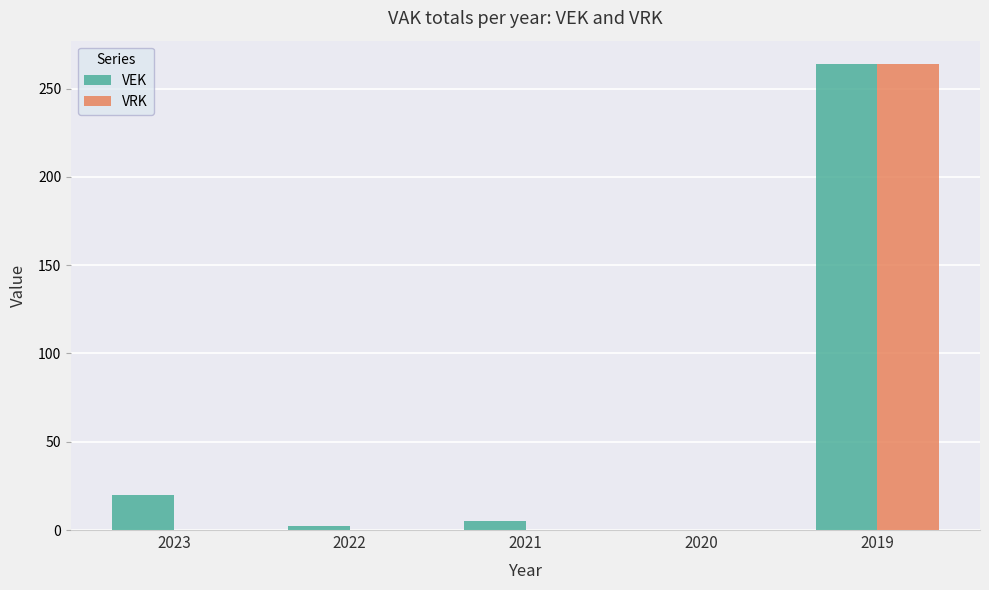

Is it true that VEK equals 20 at 2023?

True